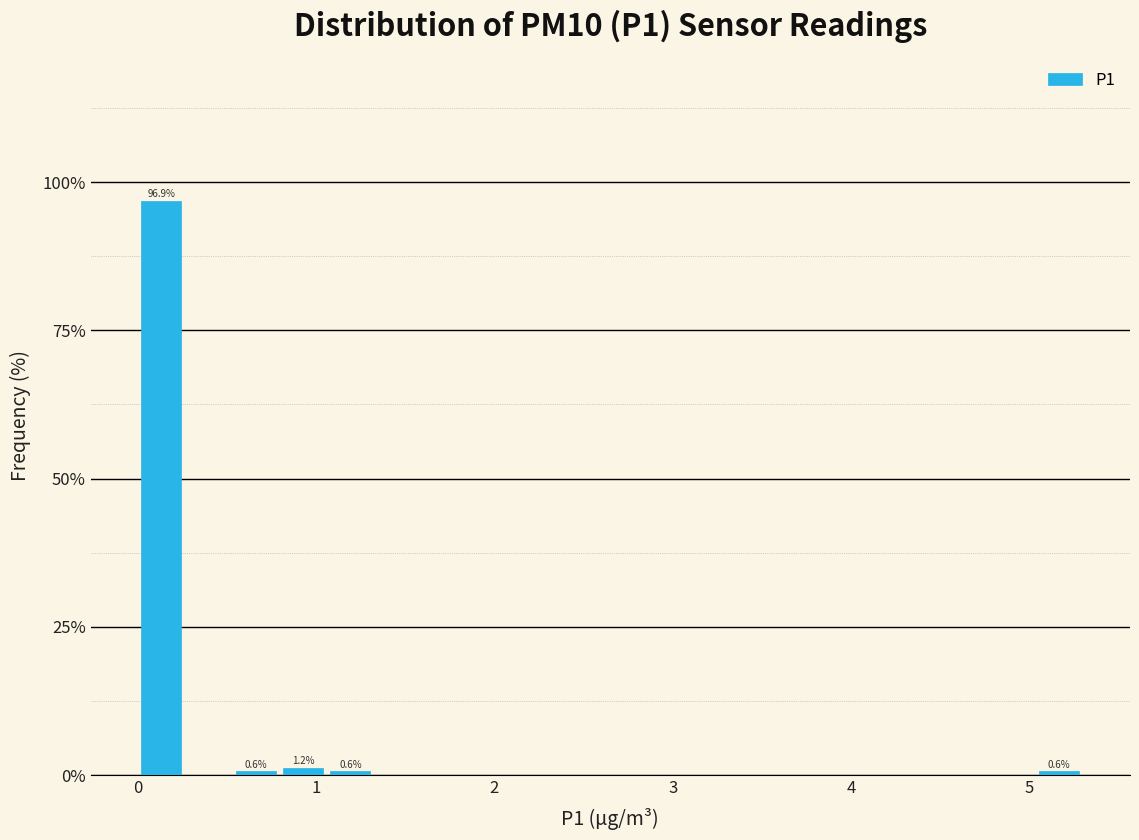

Around what value on the x-axis is the tallest bar? Give the approximate position of its centre, as read against the axis.

0.1